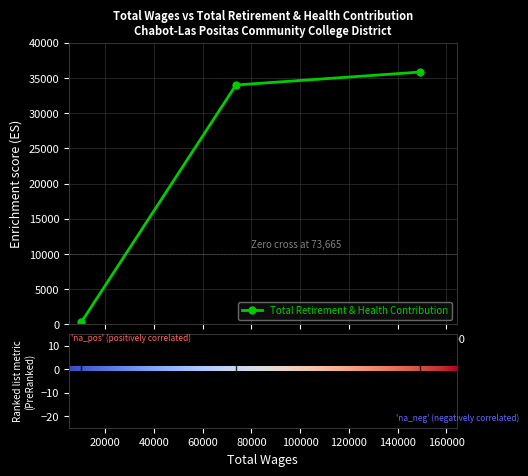

What is the sum of the values at 149233.0 and 10112.0?

36131